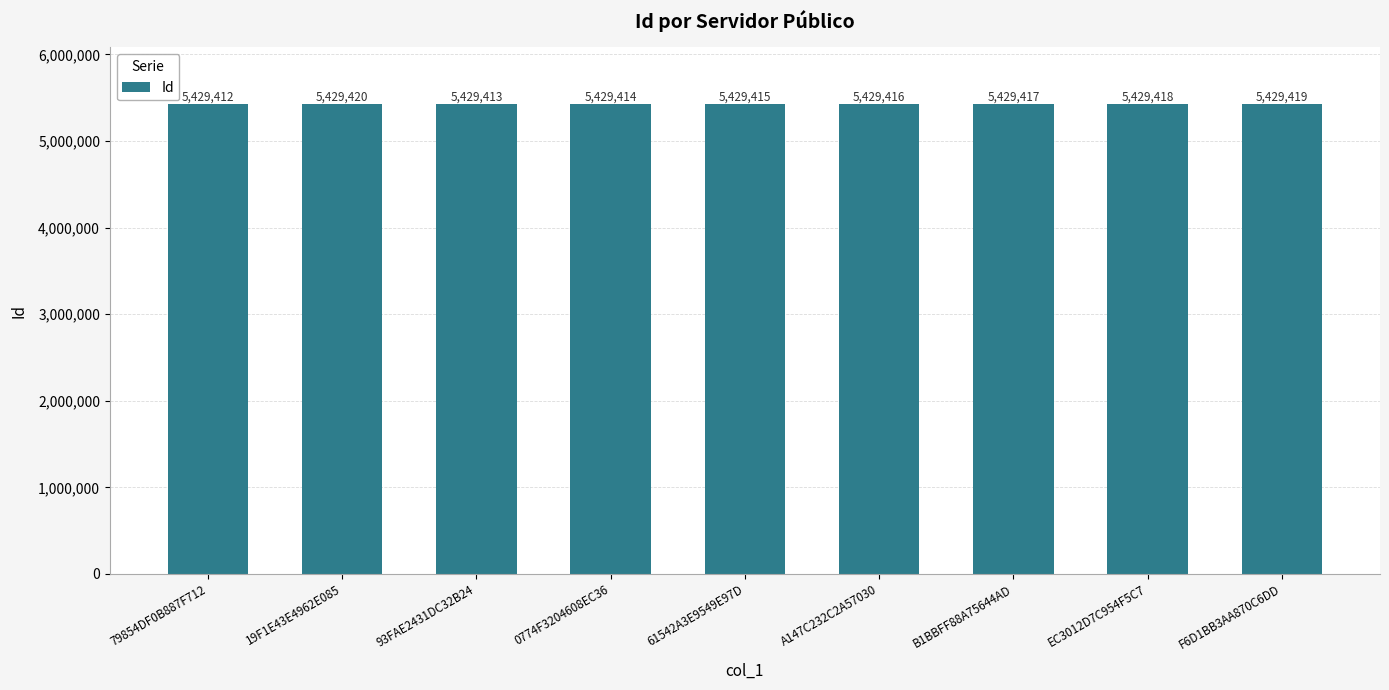

Reading left to right, extract all data points from this chart.

5429412	5429420	5429413	5429414	5429415	5429416	5429417	5429418	5429419